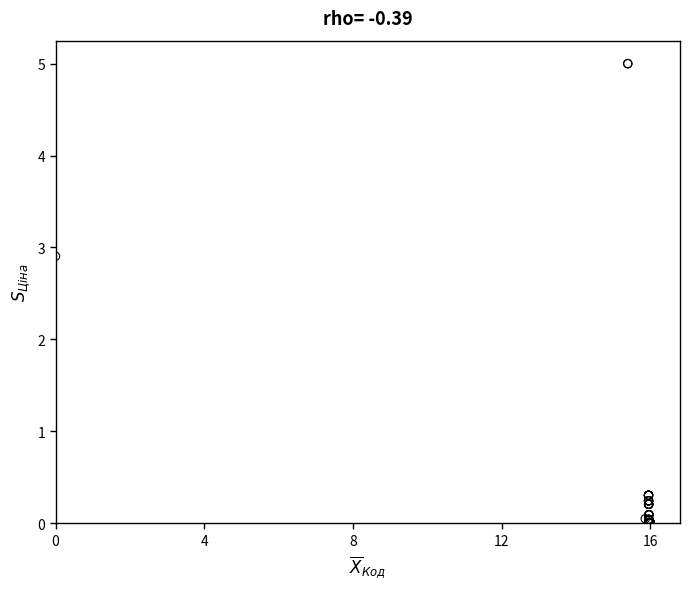

What Y value in the scatter plot is closest to 2?

2.9